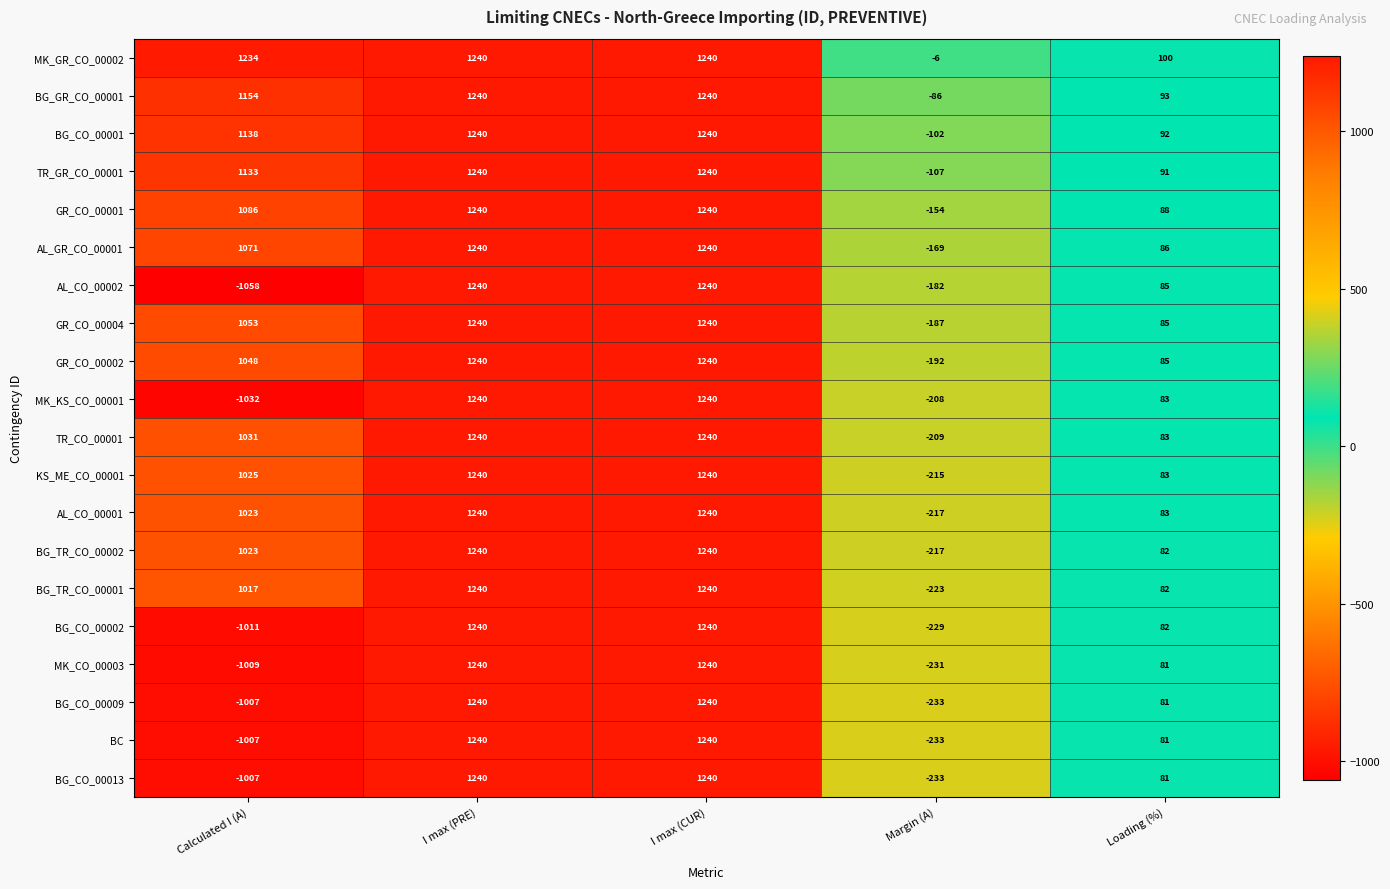

Which series has the largest total across all categories?

MK_GR_CO_00002